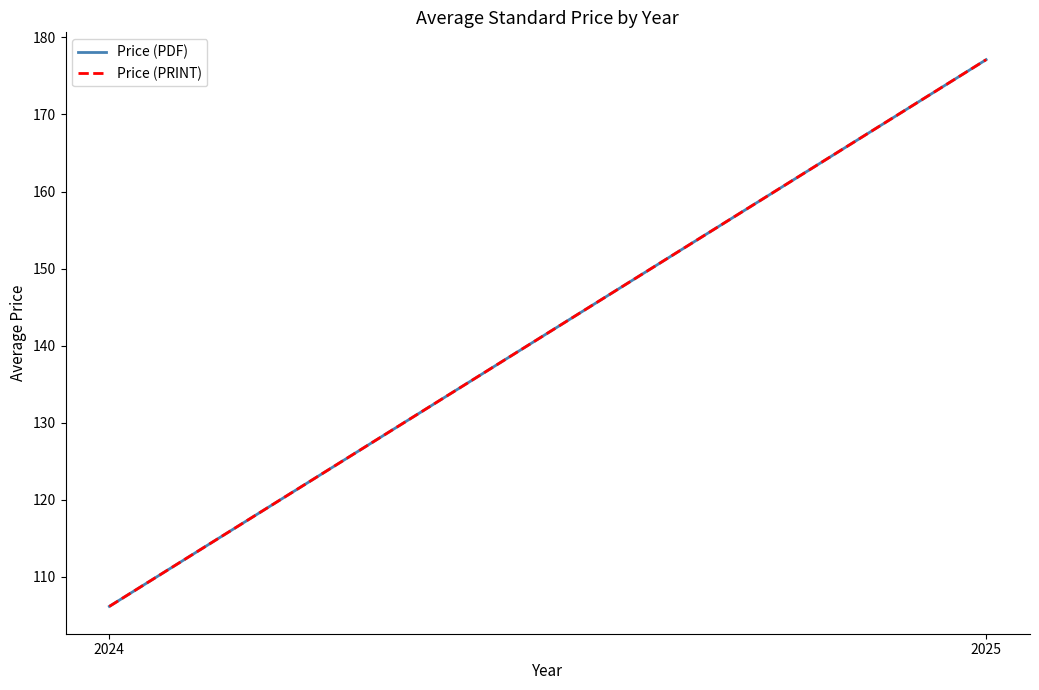

How many data points in Price (PRINT) are above 177?

1